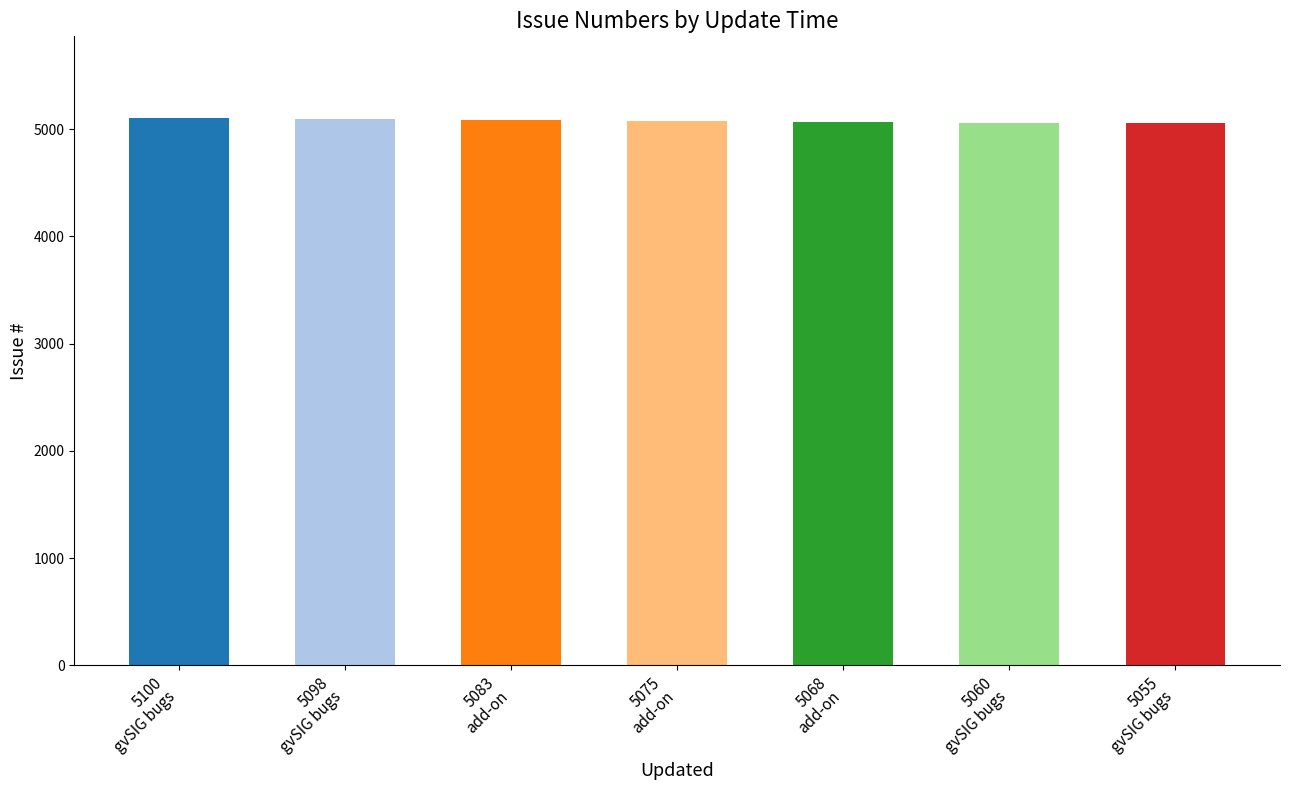

What is the greatest value displayed?

5100